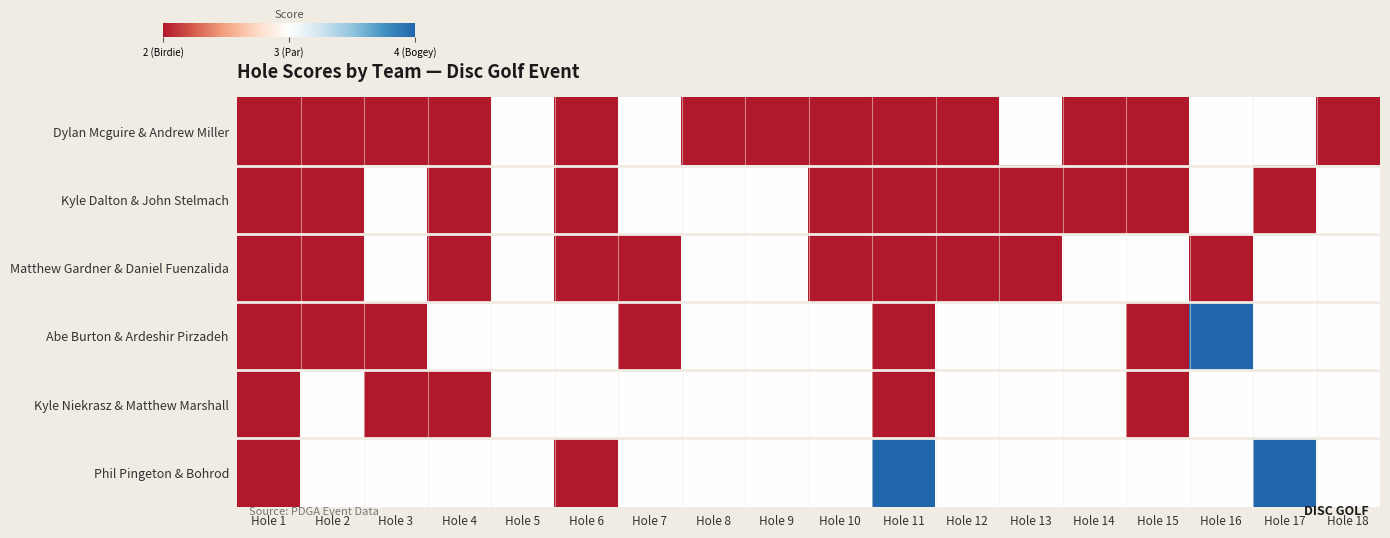

Rank the series at Hole 12 from highest to lowest value.

Abe Burton & Ardeshir Pirzadeh, Kyle Niekrasz & Matthew Marshall, Phil Pingeton & Bohrod, Dylan Mcguire & Andrew Miller, Kyle Dalton & John Stelmach, Matthew Gardner & Daniel Fuenzalida